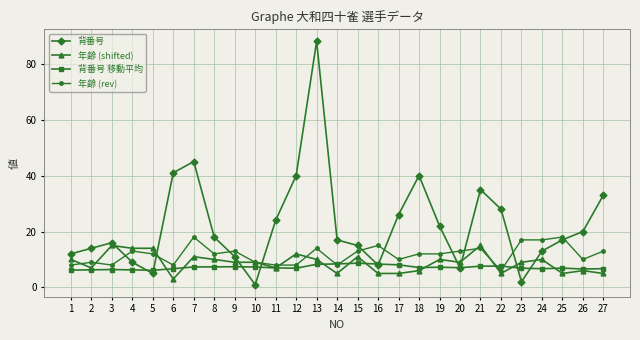

At which category does the chart reach its peak across all series?

13